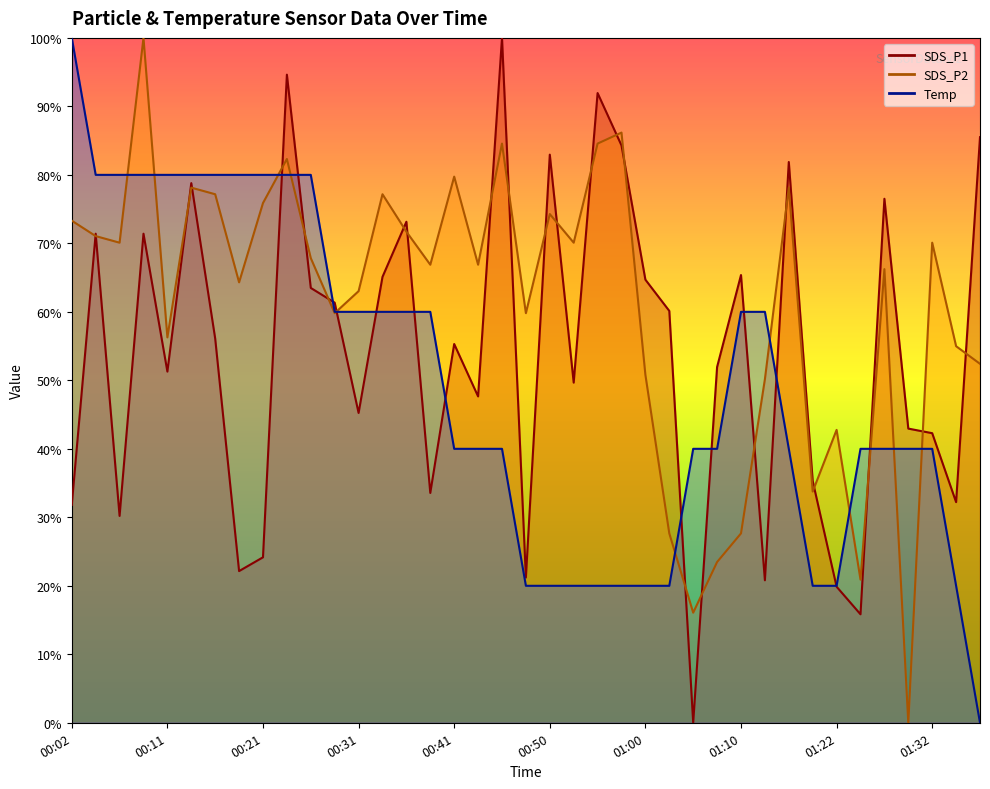

What are all the series names shown in the legend?

SDS_P1, SDS_P2, Temp